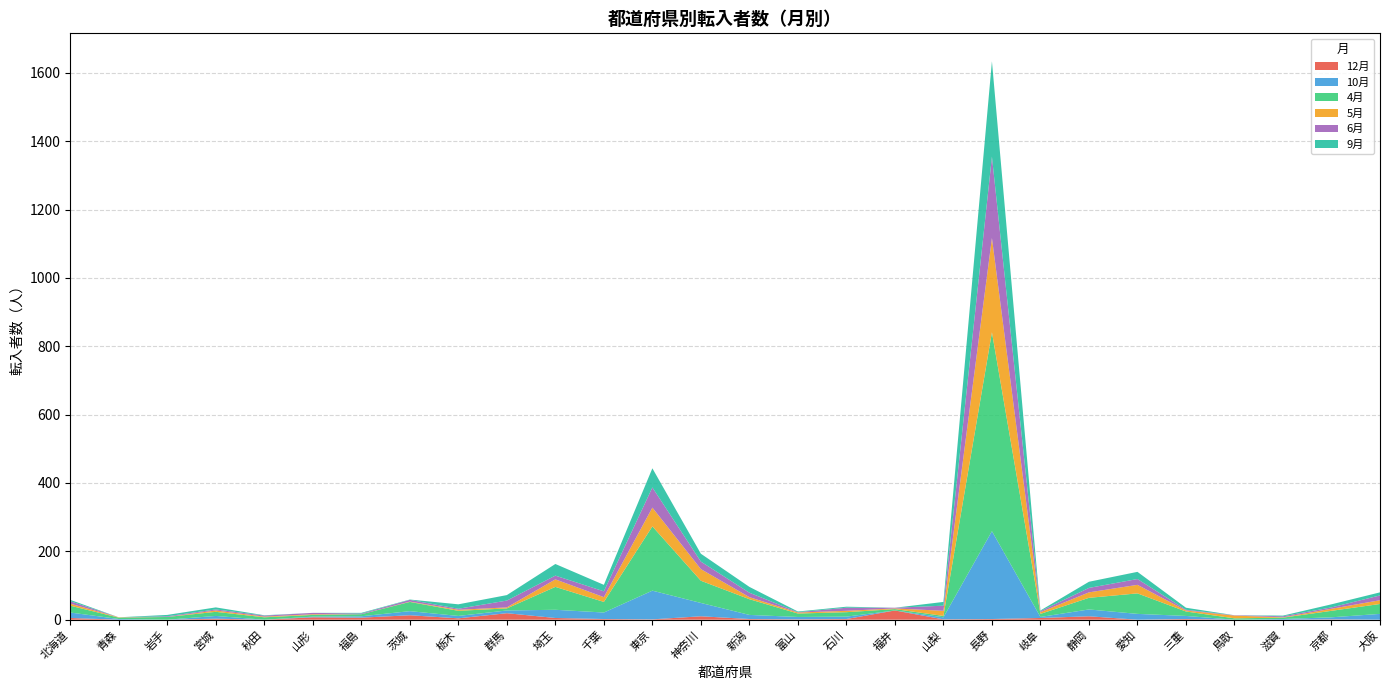

Reading left to right, list all the values displayed in this chart.

12月: 5	0	0	3	0	7	6	13	4	19	5	2	1	10	2	1	2	27	1	2	5	10	0	2	0	0	1	0
10月: 16	2	0	8	0	2	4	12	7	8	24	19	84	39	12	7	7	0	6	257	3	20	17	9	0	2	6	17
4月: 20	4	8	12	7	5	6	27	15	6	67	31	188	65	46	10	13	4	4	582	9	34	60	13	4	4	19	29
5月: 6	1	0	4	2	2	0	1	3	3	22	14	55	34	6	3	4	2	15	276	5	16	25	3	8	1	6	11
6月: 7	0	2	3	3	4	2	5	3	20	11	17	59	22	13	1	9	2	15	238	3	13	17	2	1	3	4	14
9月: 4	0	4	6	1	0	2	1	13	16	34	19	56	23	17	2	3	0	11	279	2	18	21	6	0	2	9	9